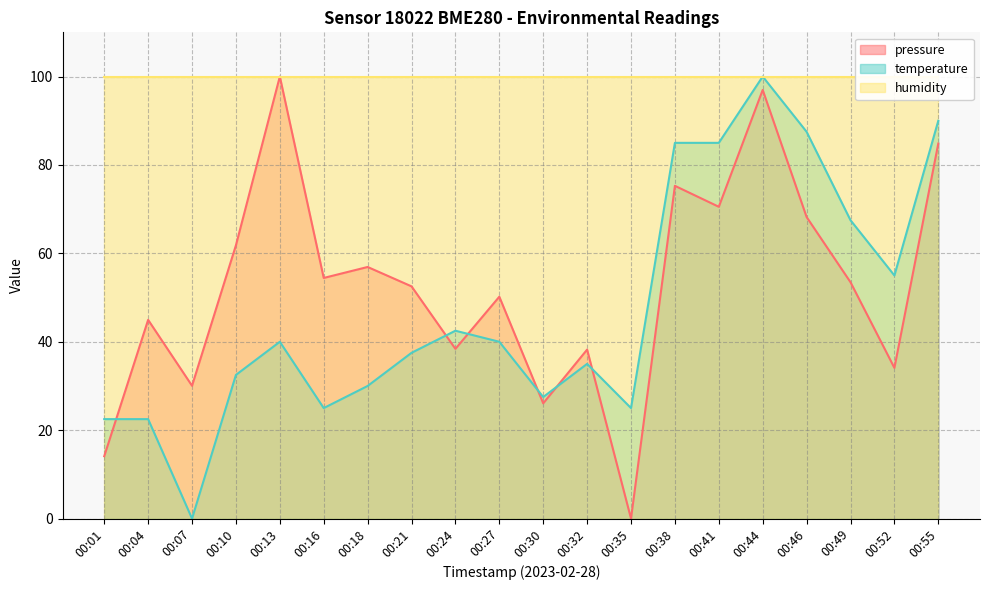

Where is the first local maximum for pressure?

00:04